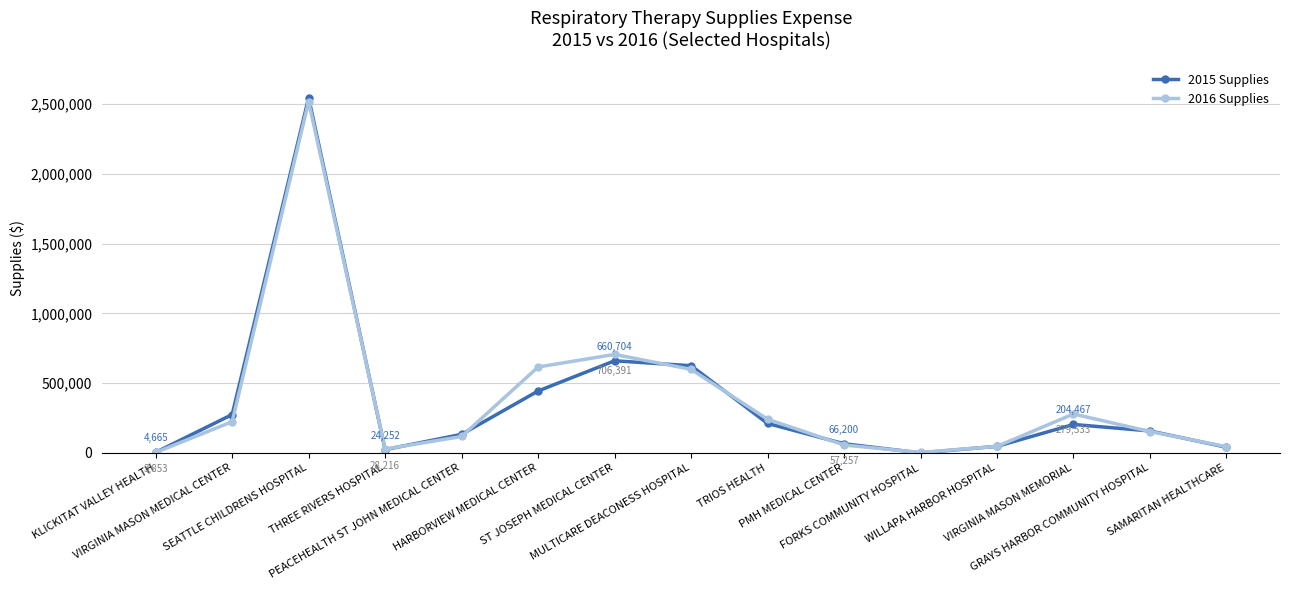

Rank the series by their maximum value, from lowest to highest.

2016 Supplies, 2015 Supplies